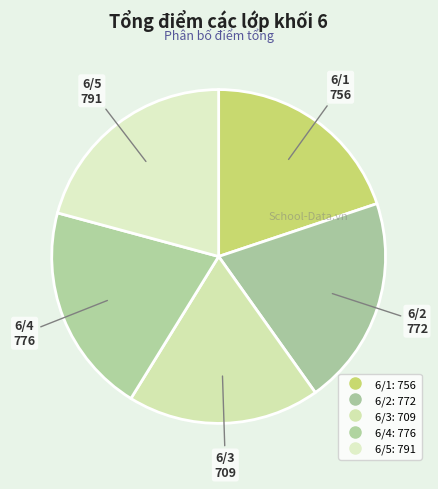

Which has a higher value, 6/5 or 6/1?

6/5